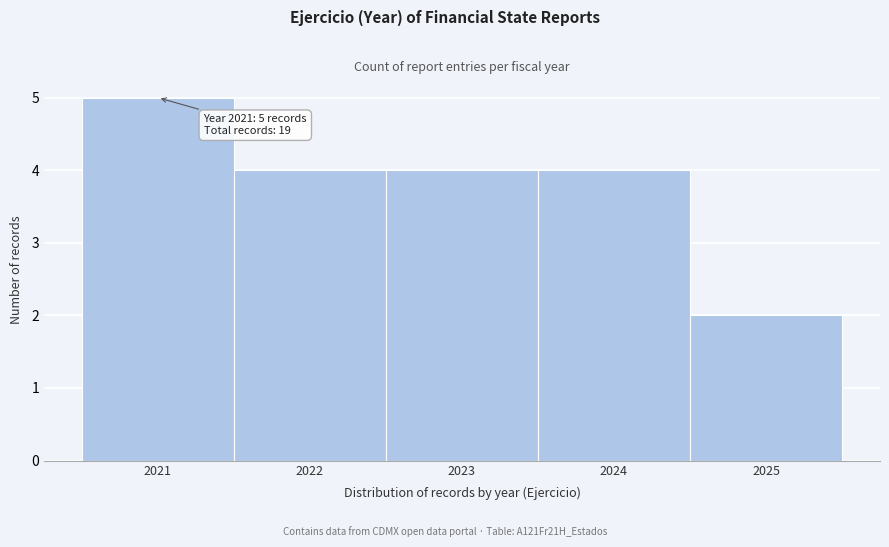

Over which range of the x-axis is the bar tallest?

2020.5 to 2021.5